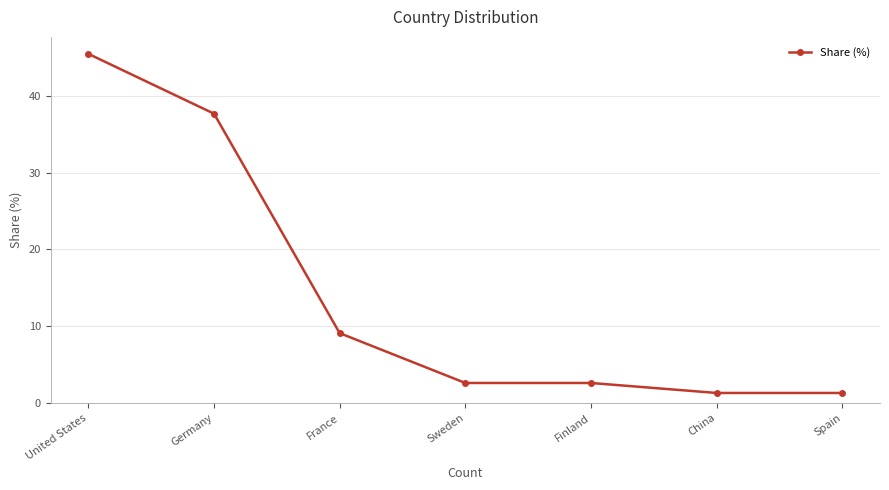

Reading left to right, list all the values displayed in this chart.

United States=45.5	Germany=37.7	France=9.1	Sweden=2.6	Finland=2.6	China=1.3	Spain=1.3